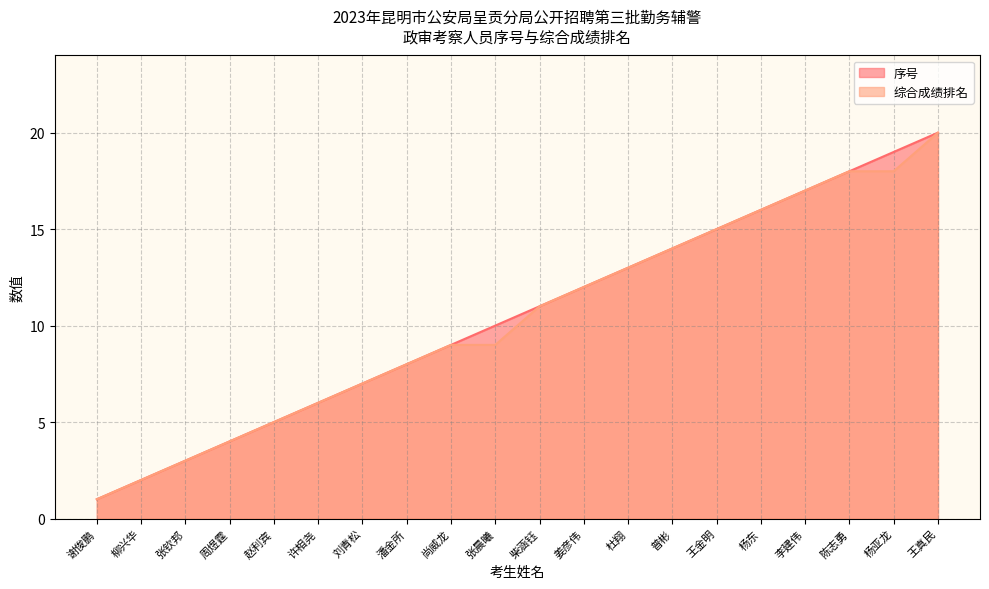

True or false: 序号 and 综合成绩排名 cross at least once.

False